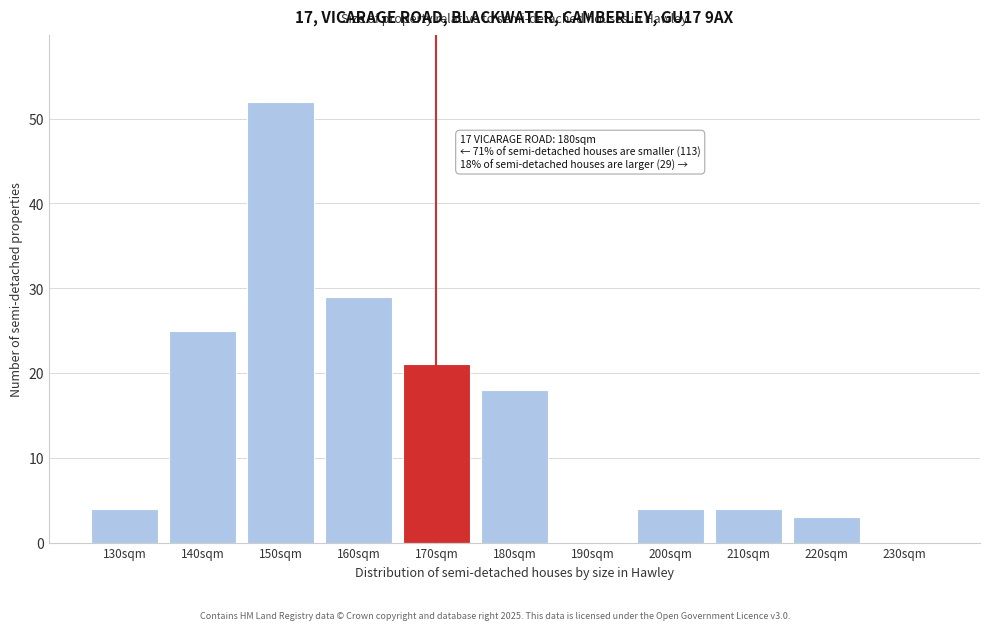

Reading left to right, transcribe all the data shown in this chart.

130sqm=4	140sqm=25	150sqm=52	160sqm=29	170sqm=21	180sqm=18	190sqm=0	200sqm=4	210sqm=4	220sqm=3	230sqm=0